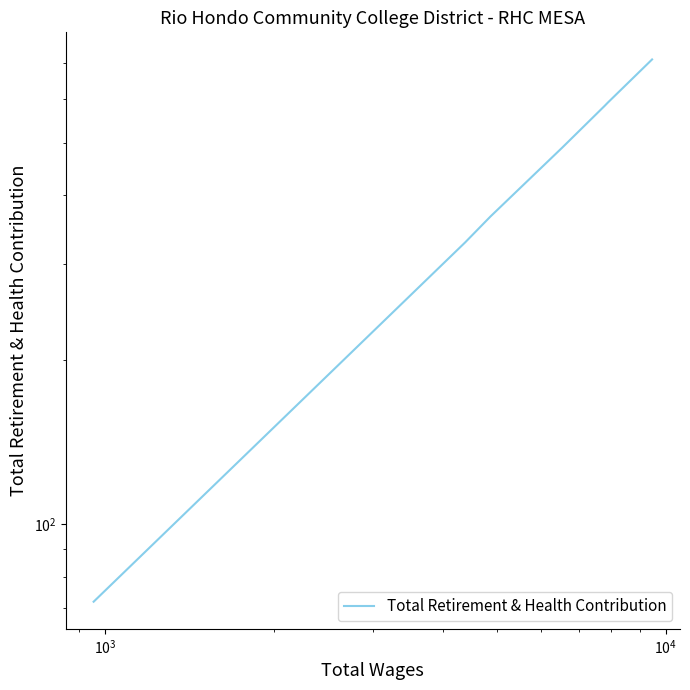

How many values exceed 490?

3